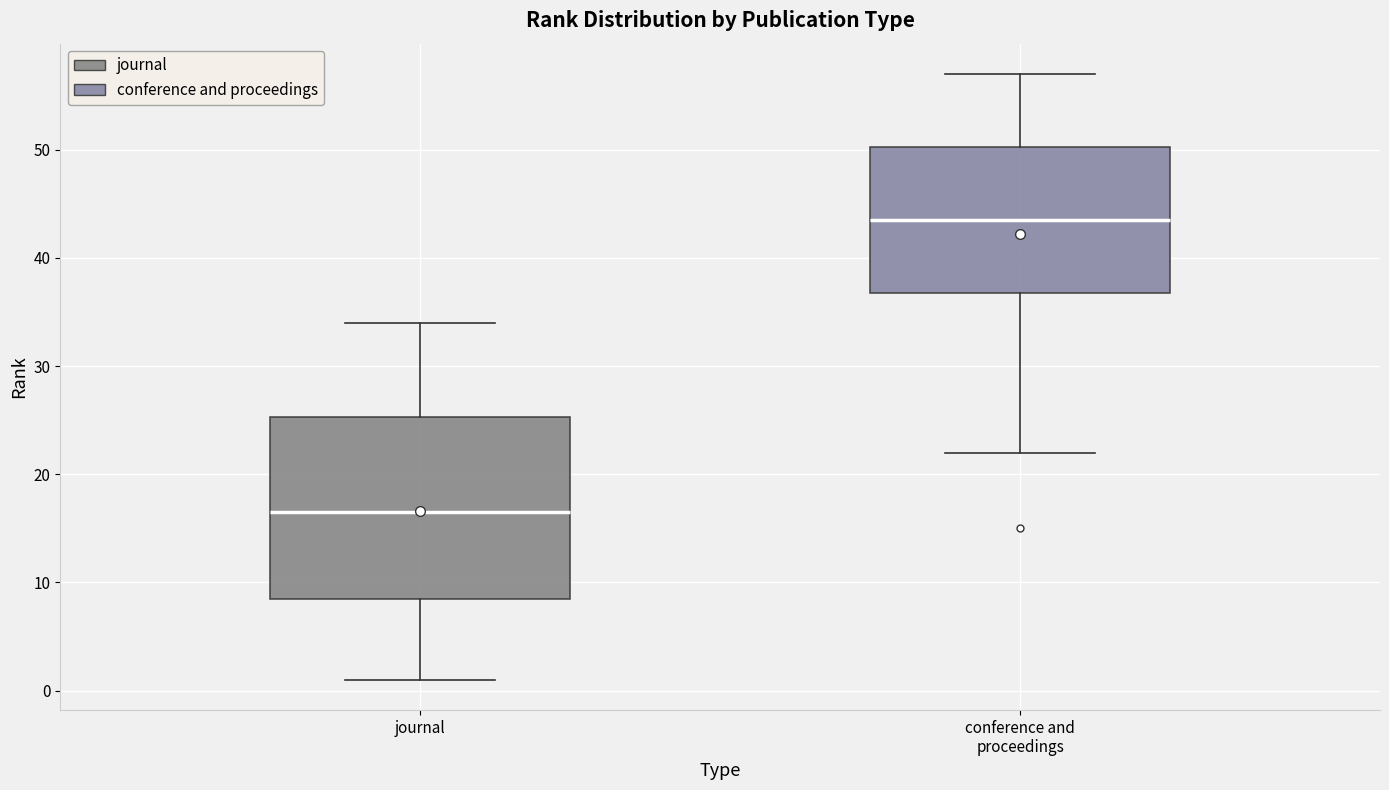

Reading left to right, read every box against the y-axis: the position of its median line, the range the box covers, and the ends of its whiskers. The values are not printed on the chart, so give them approximately, as read against the axis.

journal: median 17, box 9 to 25, whiskers 1 to 34
conference and proceedings: median 44, box 37 to 50, whiskers 22 to 57